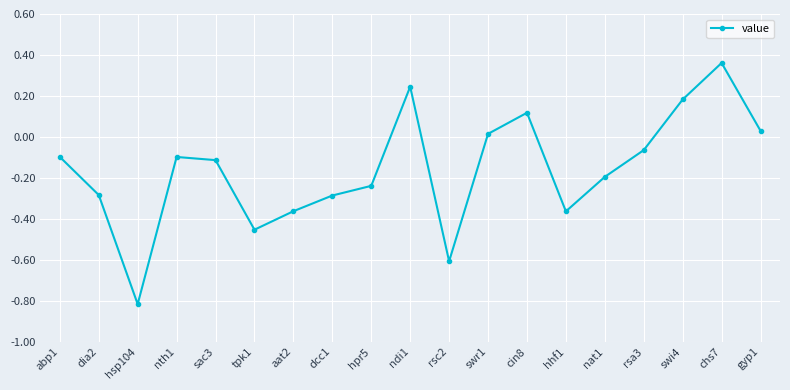

How many lines are shown in the chart?

1